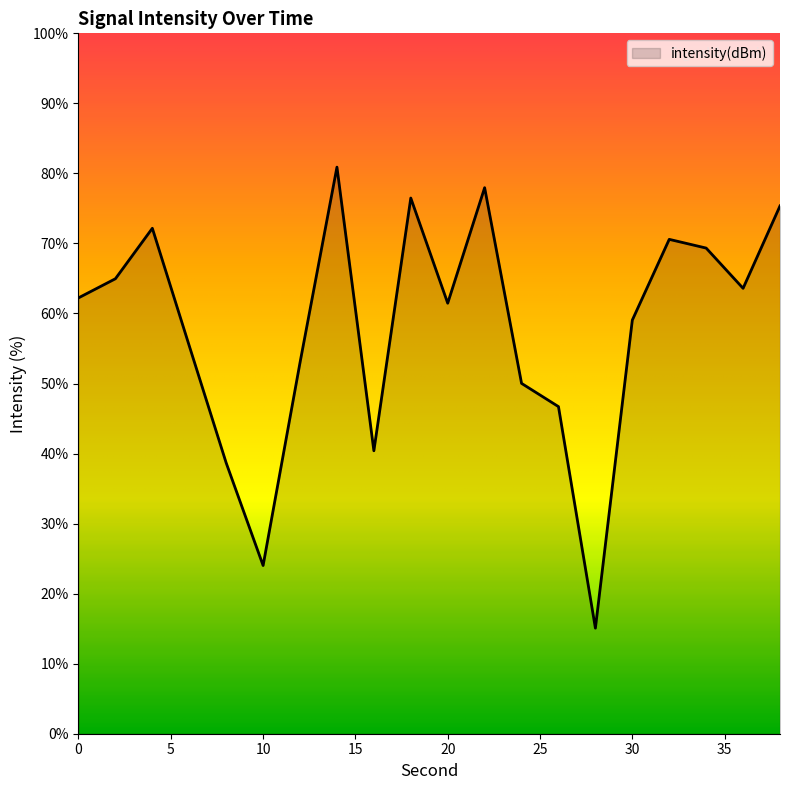

Reading left to right, transcribe all the data shown in this chart.

62.2	65.0	72.2	55.4	38.7	24.0	53.0	80.9	40.4	76.5	61.5	78.0	50.0	46.7	15.1	59.1	70.6	69.3	63.6	75.4